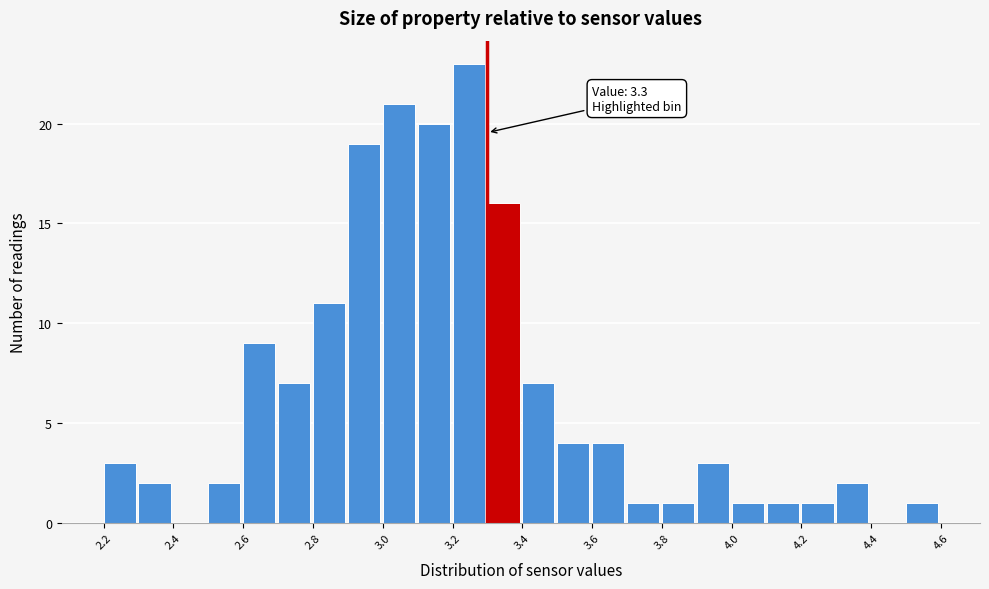

Over which range of the x-axis is the bar tallest?

3.2 to 3.3